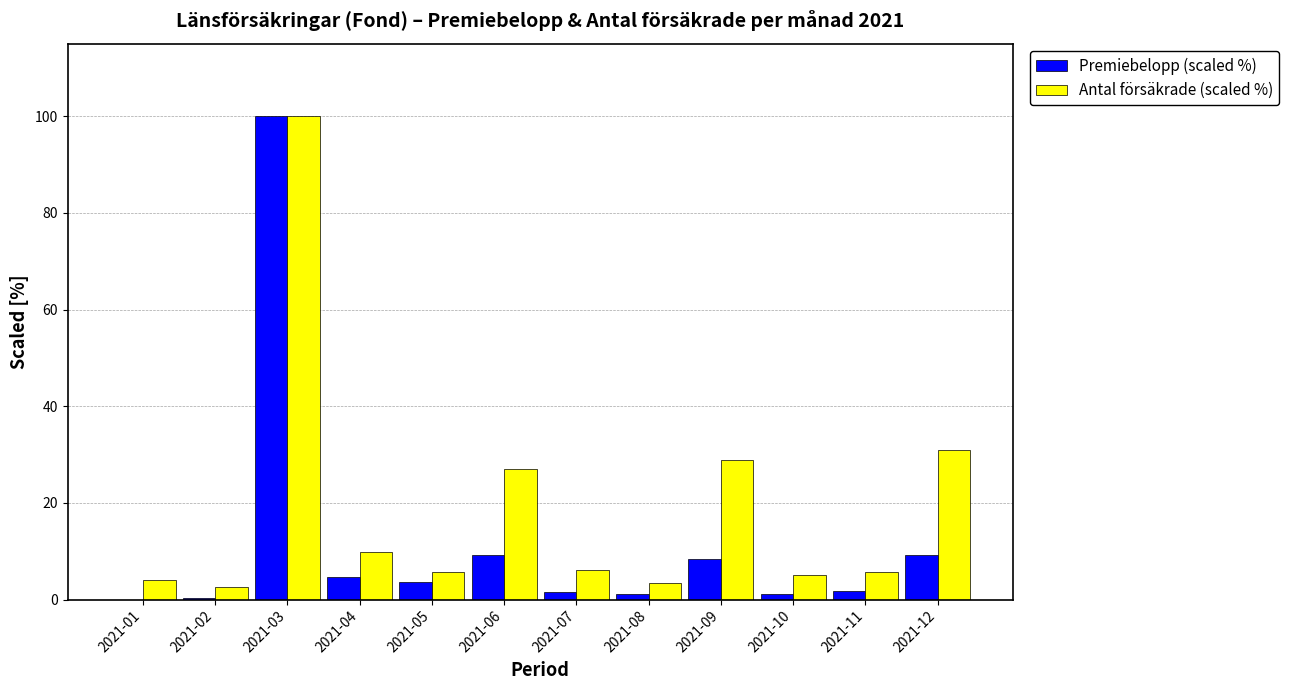

How many values in the Premiebelopp (scaled %) series exceed 3?

6